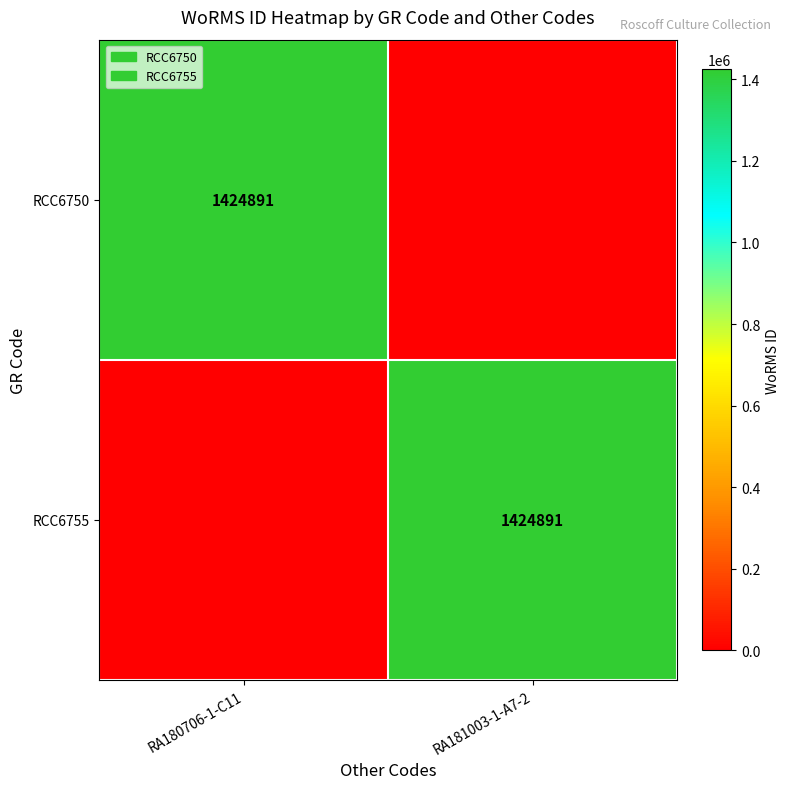

The value of RCC6750 at RA180706-1-C11 is 409344. True or false?

False